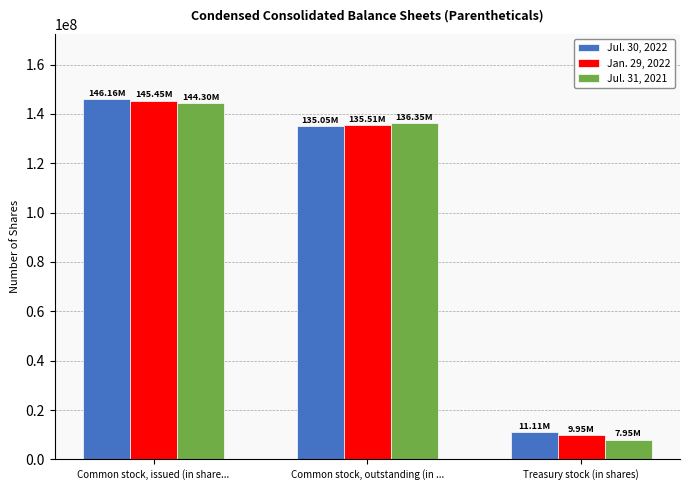

What is the highest value of the Jul. 30, 2022 series?

146157000